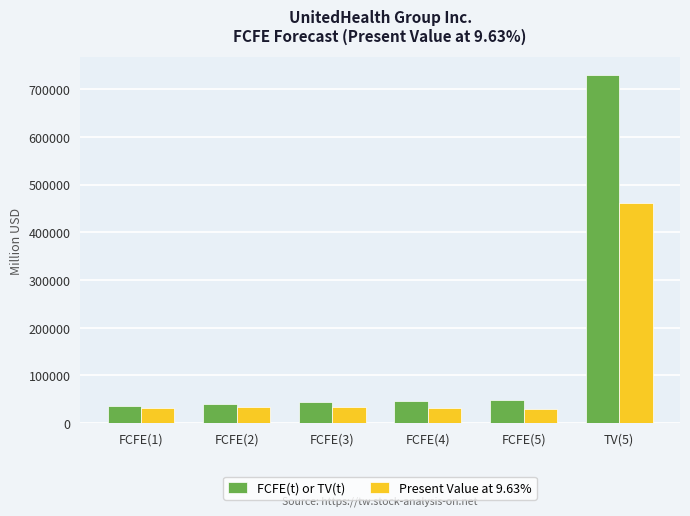

What are all the series names shown in the legend?

FCFE(t) or TV(t), Present Value at 9.63%